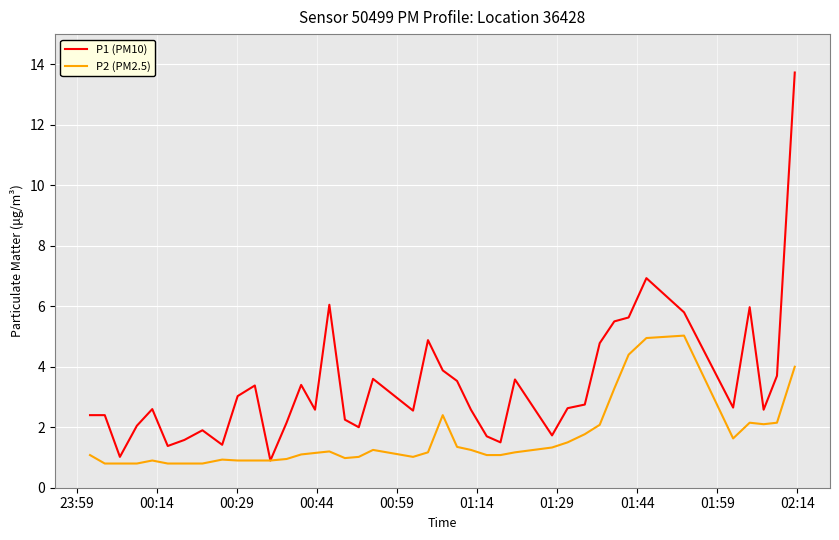

What is the minimum value shown in the chart?

0.8